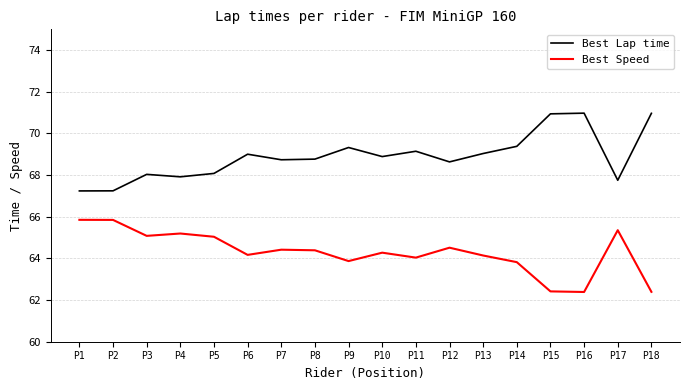

What is the lowest value of the Best Speed series?

62.4